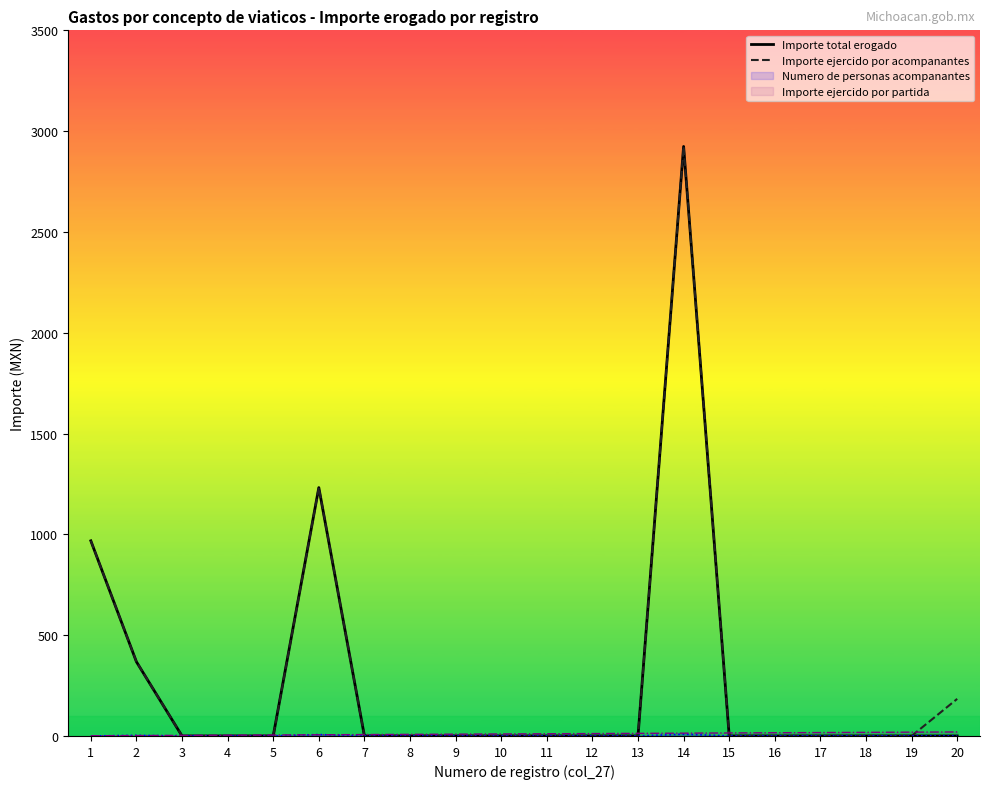

The value of Importe total erogado at 4 is -1729. True or false?

False